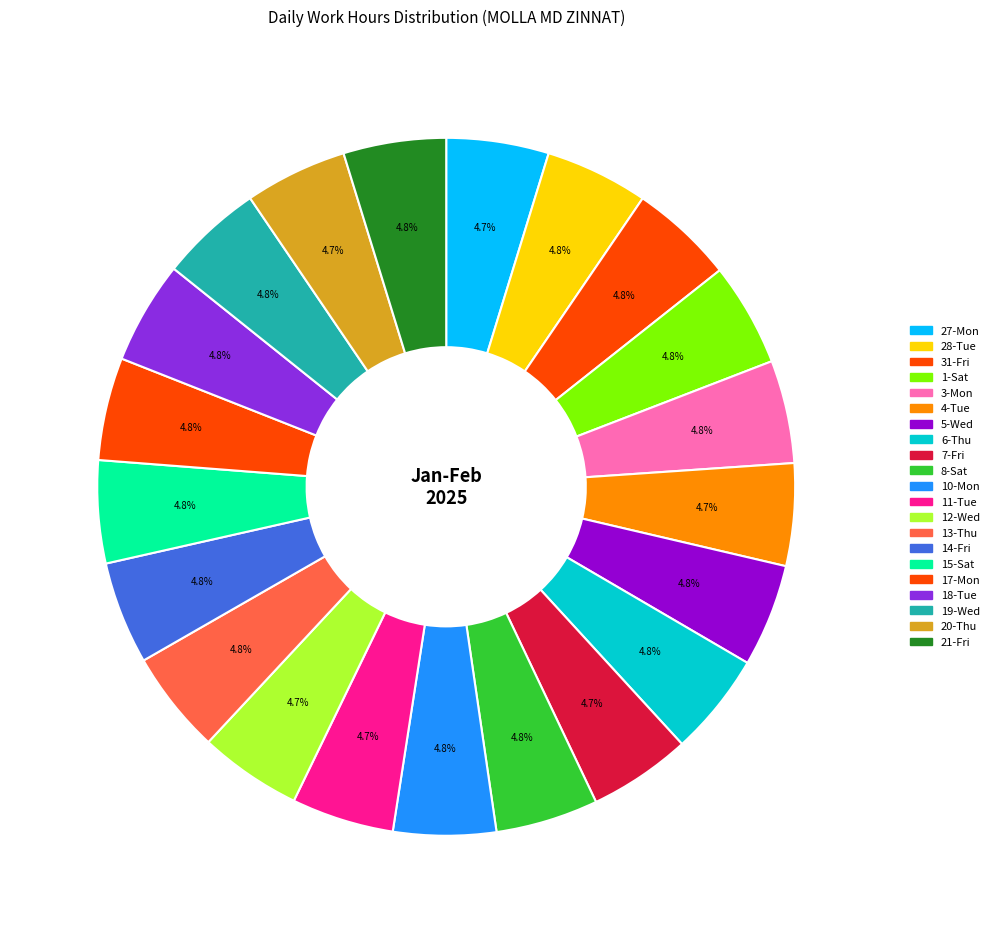

Which category has the smallest portion of the pie?

4-Tue